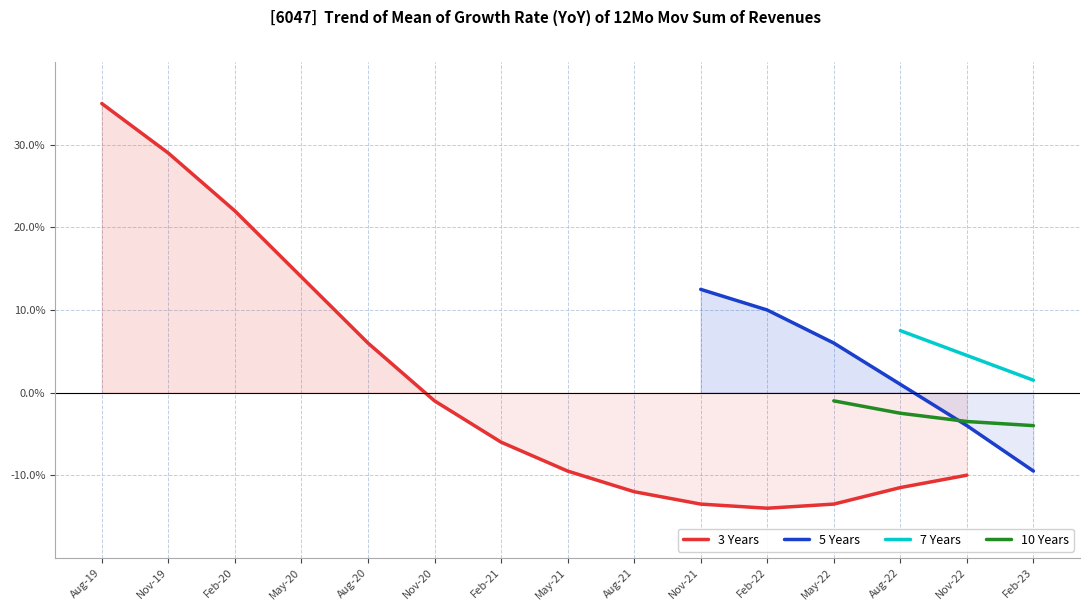

True or false: 10 Years and 7 Years intersect in this chart.

False